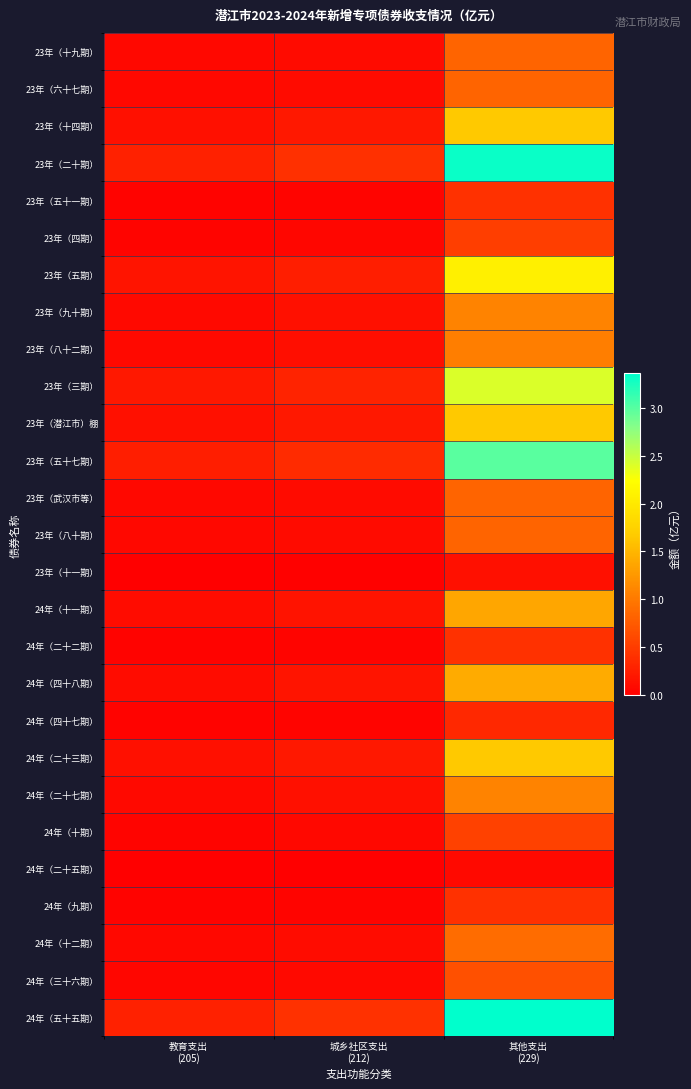

Rank the series at 教育支出 (205) from lowest to highest value.

24年（二十五期）, 23年（十一期）, 24年（四十七期）, 23年（五十一期）, 24年（二十二期）, 24年（九期）, 23年（四期）, 24年（十期）, 24年（三十六期）, 23年（十九期）, 23年（六十七期）, 23年（武汉市等）, 23年（八十期）, 24年（十二期）, 23年（八十二期）, 24年（二十七期）, 23年（九十期）, 24年（十一期）, 24年（四十八期）, 23年（十四期）, 23年（潜江市）棚, 24年（二十三期）, 23年（五期）, 23年（三期）, 23年（五十七期）, 23年（二十期）, 24年（五十五期）